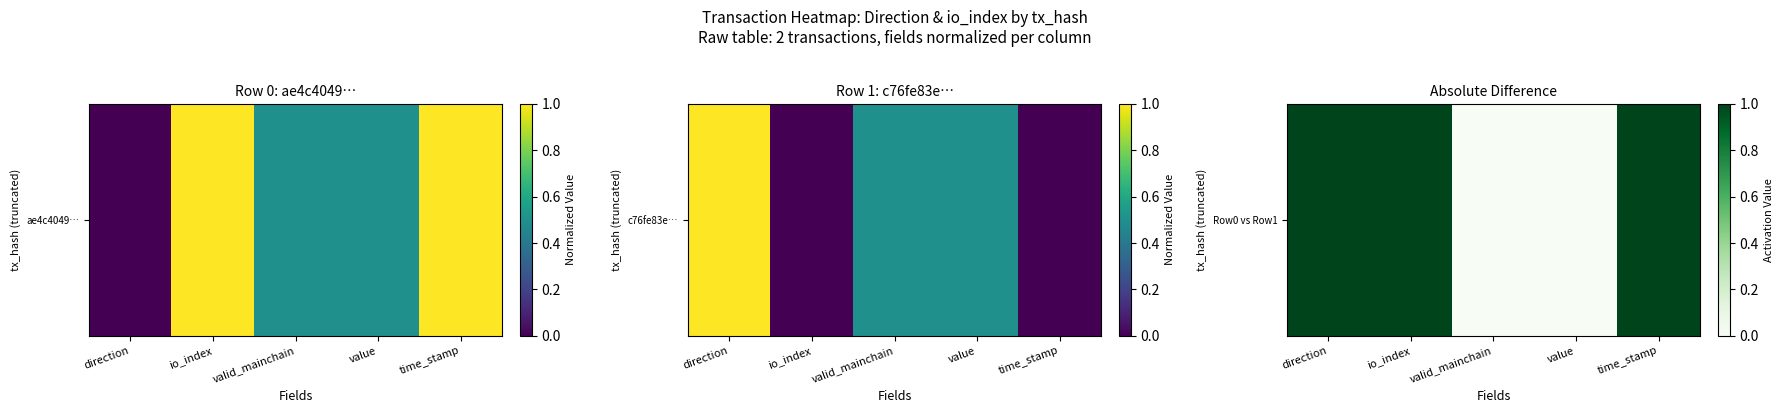

Rank the categories by value from highest to lowest.

direction, io_index, time_stamp, valid_mainchain, value